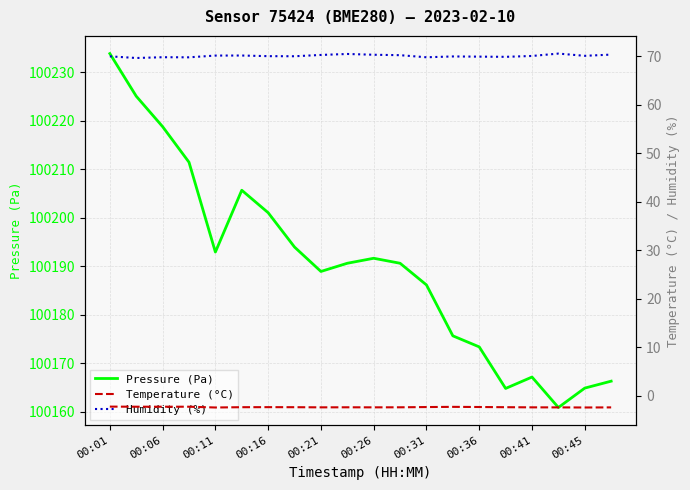

Reading left to right, extract all data points from this chart.

Pressure (Pa): 100233.9	100225.1	100218.8	100211.5	100192.9	100205.7	100201.1	100194.0	100188.9	100190.6	100191.7	100190.6	100186.2	100175.7	100173.4	100164.8	100167.2	100160.9	100164.9	100166.3
Temperature (°C): -2.2	-2.2	-2.2	-2.2	-2.4	-2.3	-2.3	-2.3	-2.4	-2.4	-2.4	-2.4	-2.3	-2.3	-2.3	-2.3	-2.4	-2.4	-2.4	-2.4
Humidity (%): 70.0	69.6	69.8	69.8	70.1	70.2	70.0	70.0	70.3	70.5	70.3	70.2	69.8	70.0	69.9	69.9	70.1	70.5	70.1	70.3